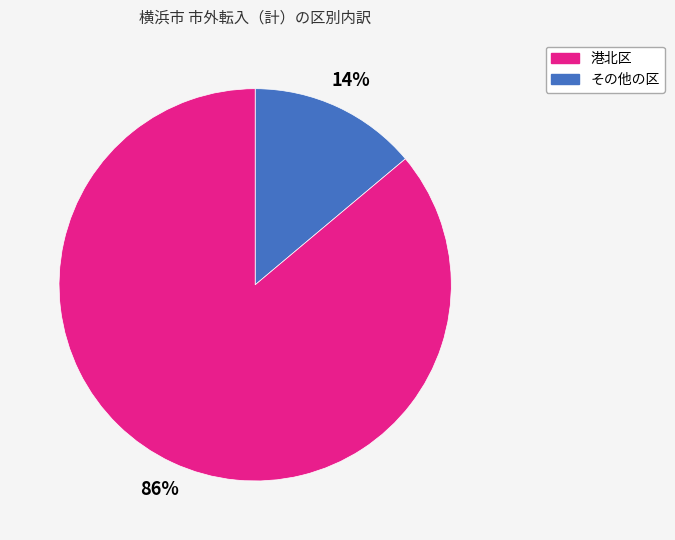

Does any single category account for the majority?

Yes